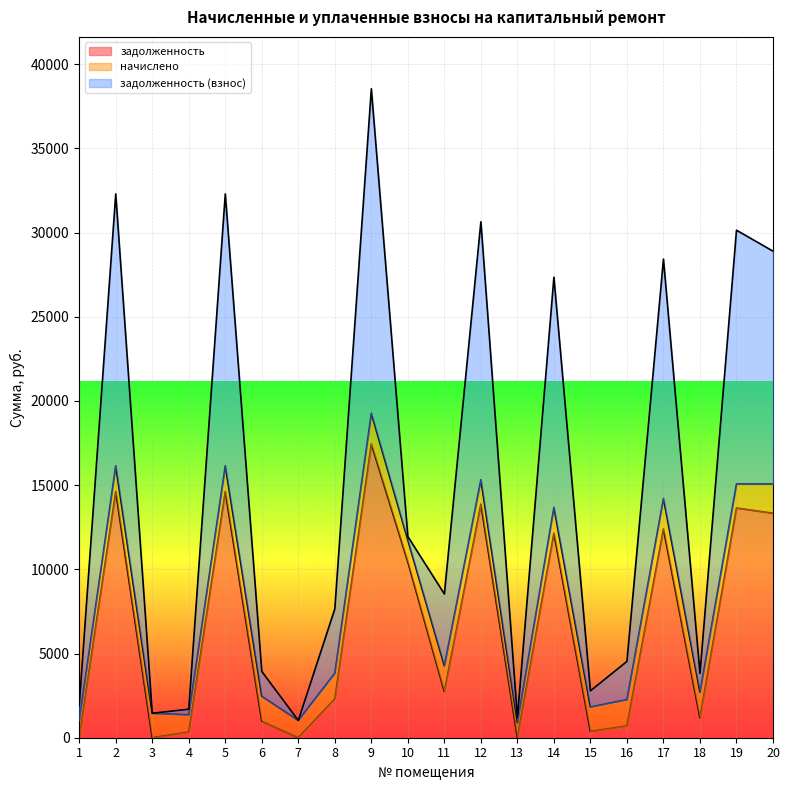

Does the chart display data point markers on the line(s)?

No